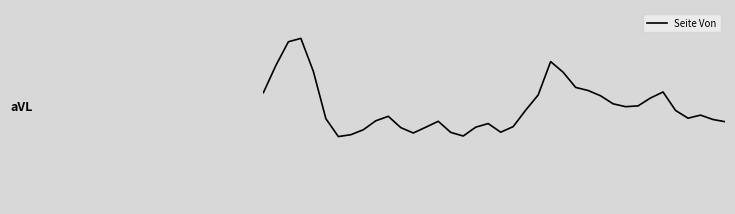

Is this an area chart (filled region under the line)?

No